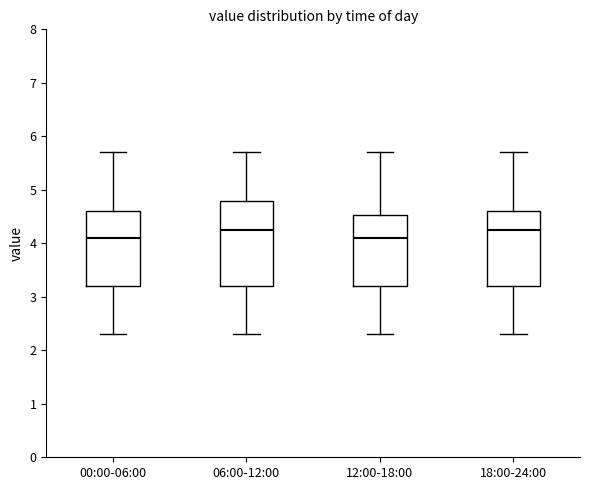

Where is the lower edge of the box for 06:00-12:00 on the y-axis? The values are not printed on the chart, so give them approximately, as read against the axis.

3.2